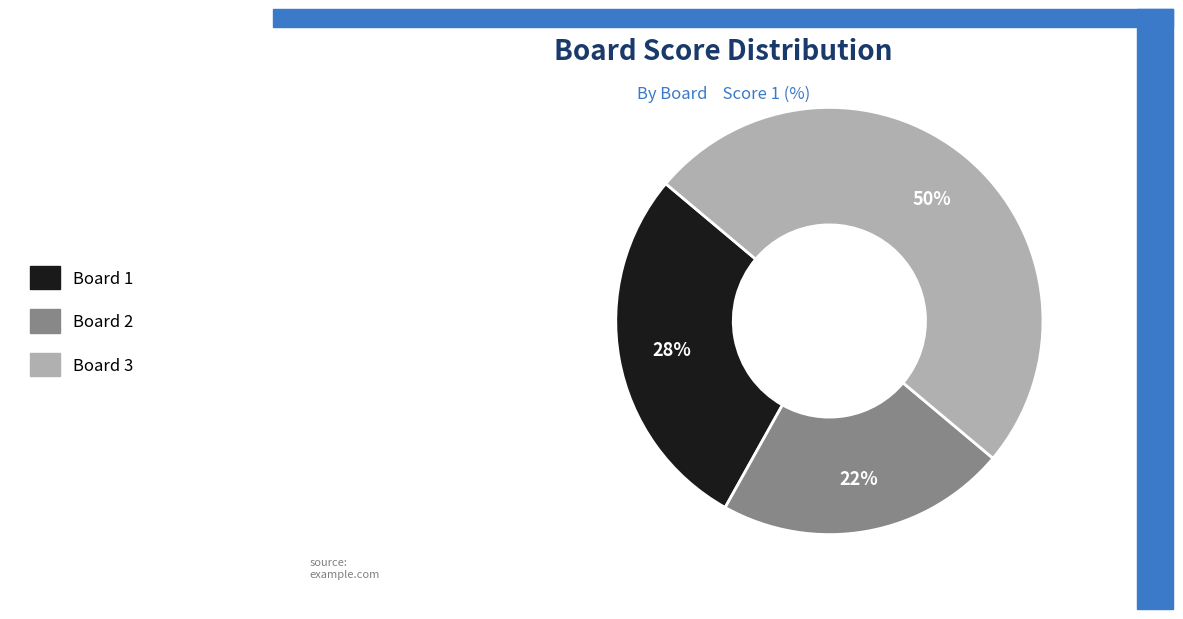

What percentage is the Board 1 slice, to the nearest percent?

28%